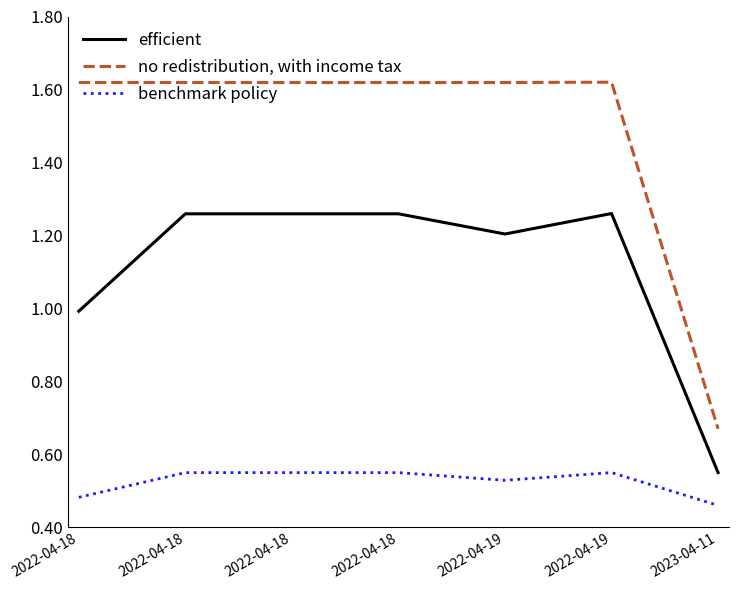

Rank the categories by benchmark policy value from lowest to highest.

2023-04-11, 2022-04-18, 2022-04-19, 2022-04-18, 2022-04-18, 2022-04-18, 2022-04-19